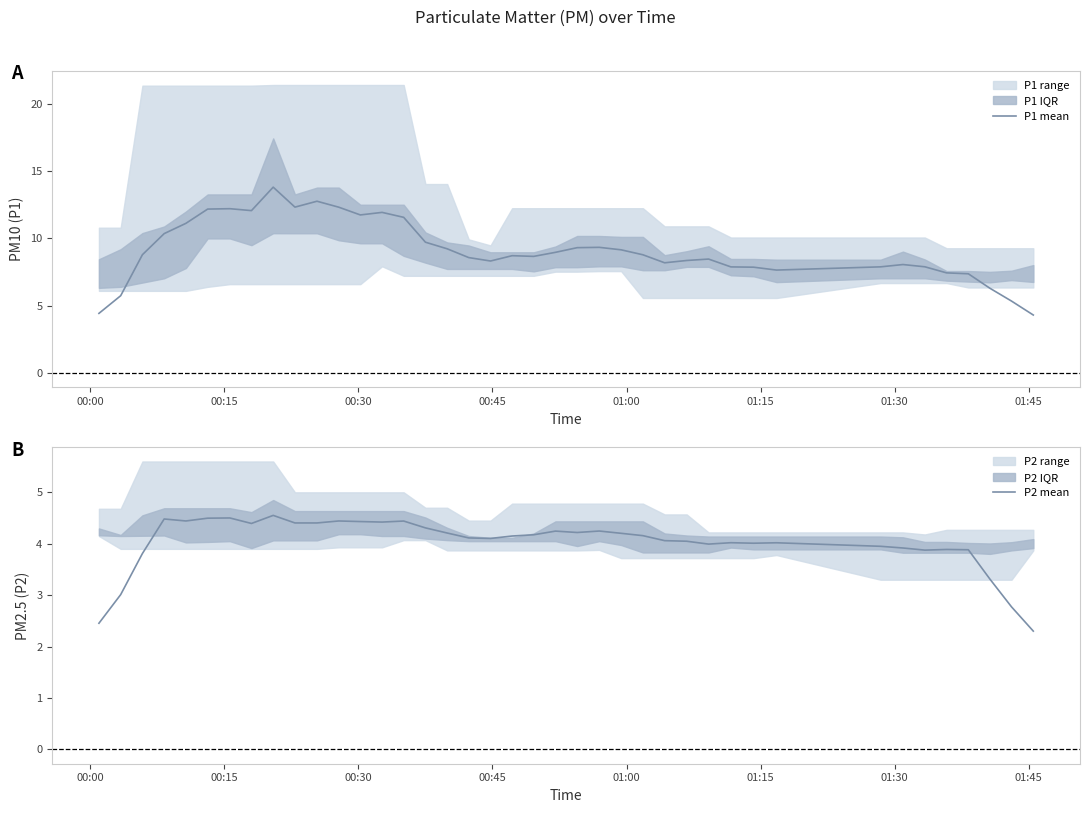

What is the maximum value for P1 mean?

13.8